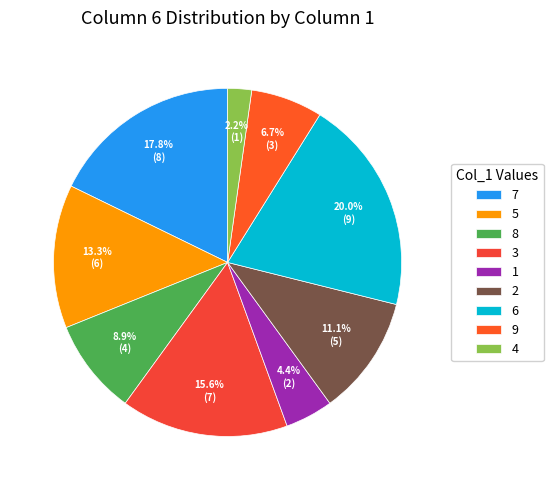

Is it true that 3 is 16% of the pie?

True